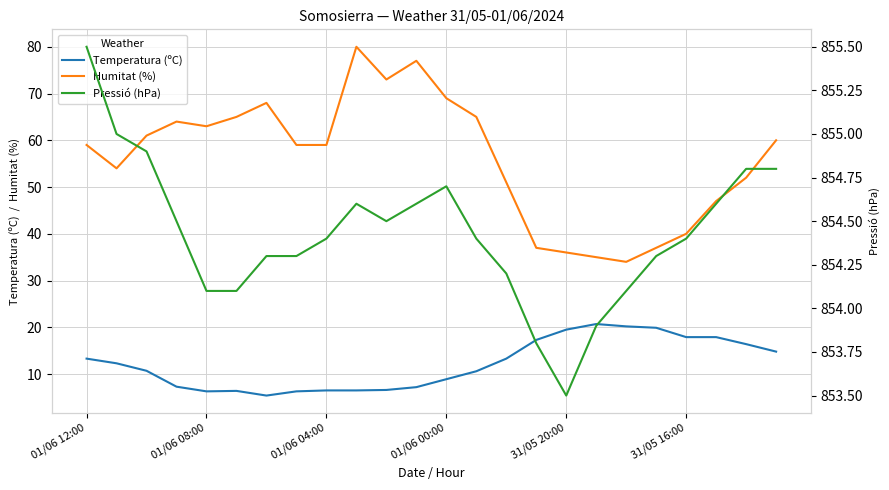

What is the spread (max minus min) of values at 01/06 12:00?

842.2